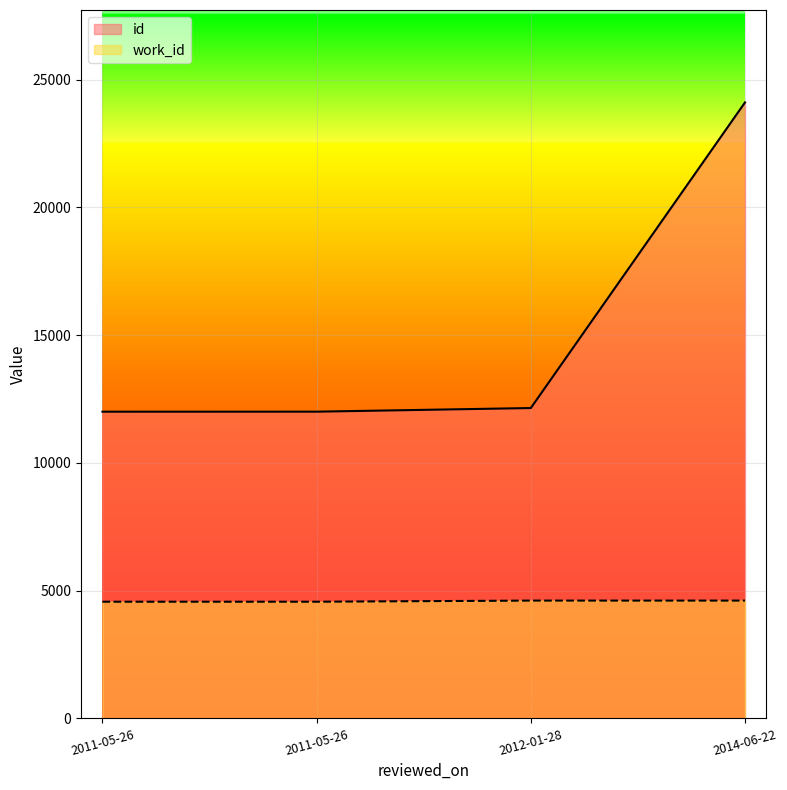

Reading left to right, what are all the values shown in this chart?

id: 2011-05-26=12002	2011-05-26=12003	2012-01-28=12145	2014-06-22=24105
work_id: 2011-05-26=4566	2011-05-26=4566	2012-01-28=4610	2014-06-22=4610